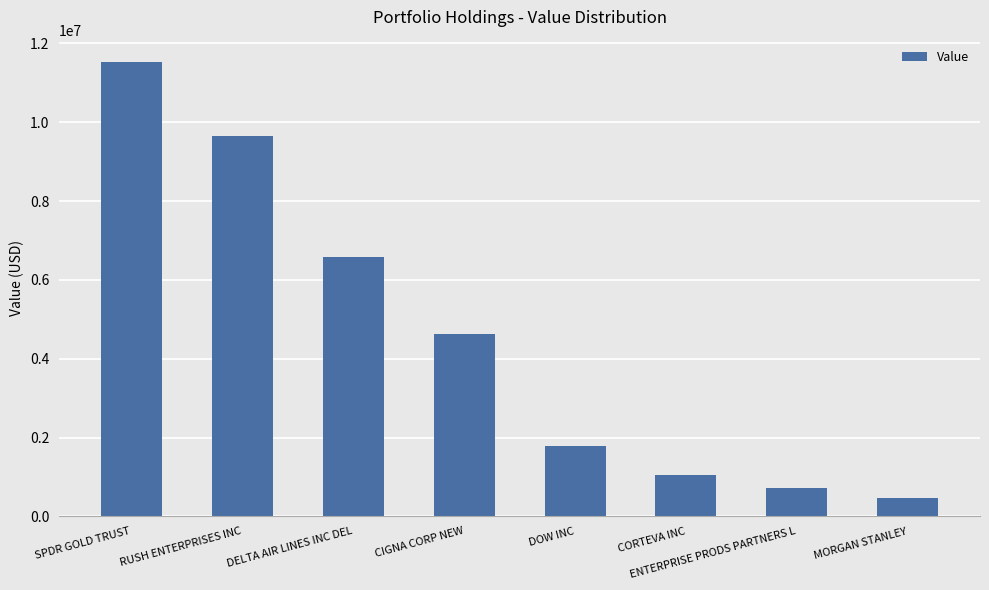

Which label corresponds to the smallest value in the chart?

MORGAN STANLEY